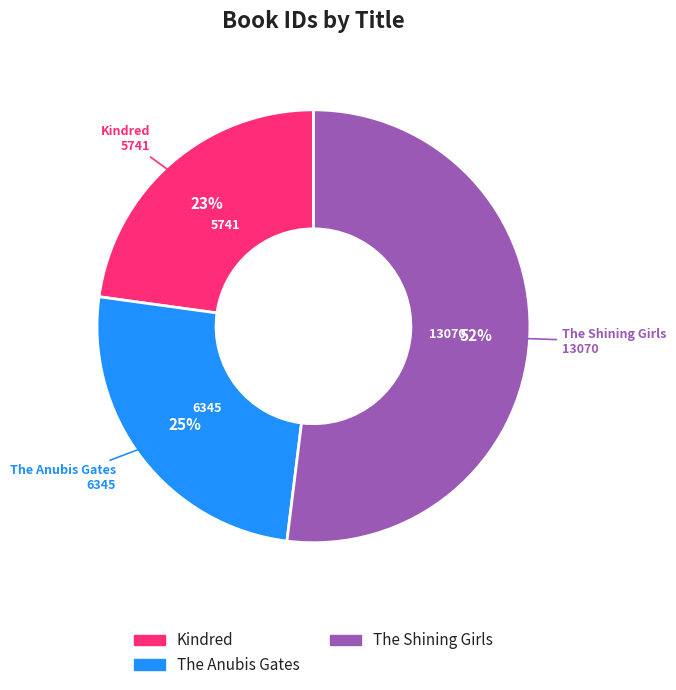

Which category has the smallest portion of the pie?

Kindred